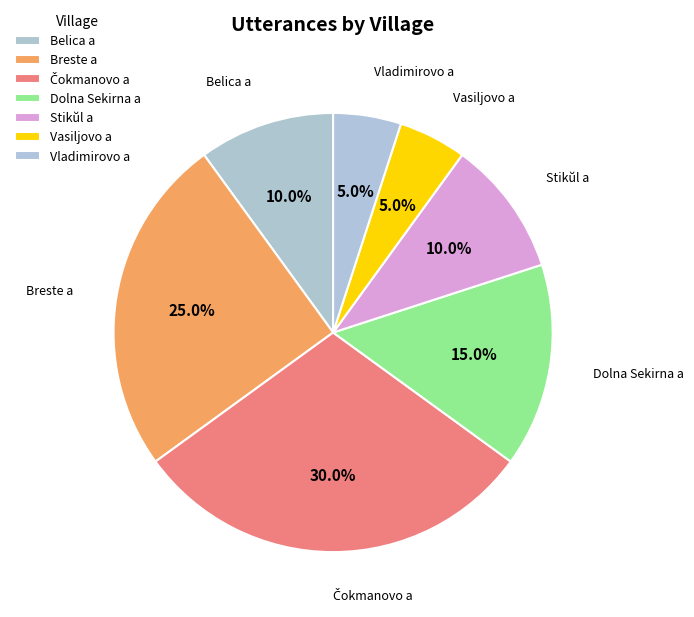

How many slices are in this pie chart?

7